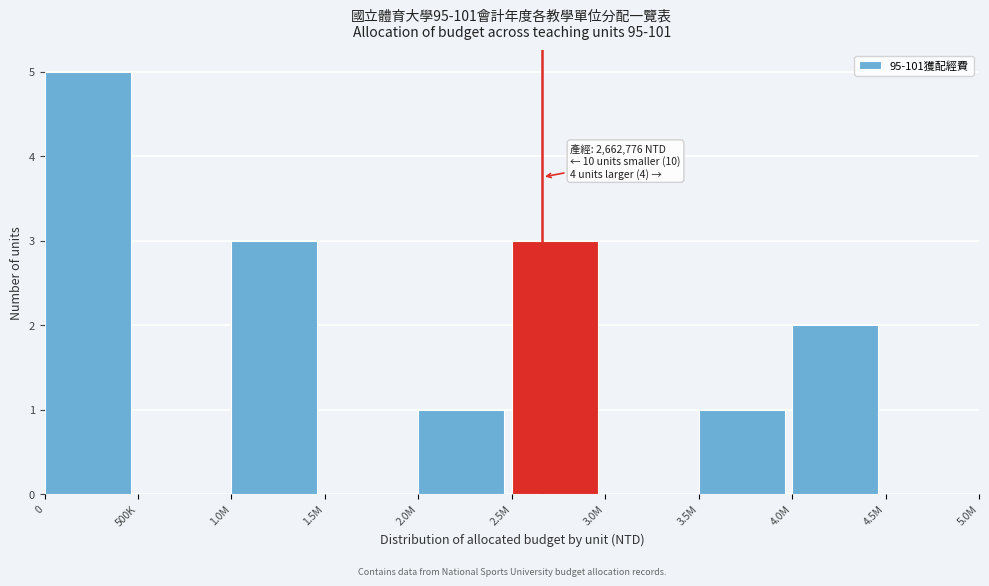

Reading right to left, extract all data points from this chart.

4.5M=0	4.0M=2	3.5M=1	3.0M=0	2.5M=3	2.0M=1	1.5M=0	1.0M=3	500K=0	0=5